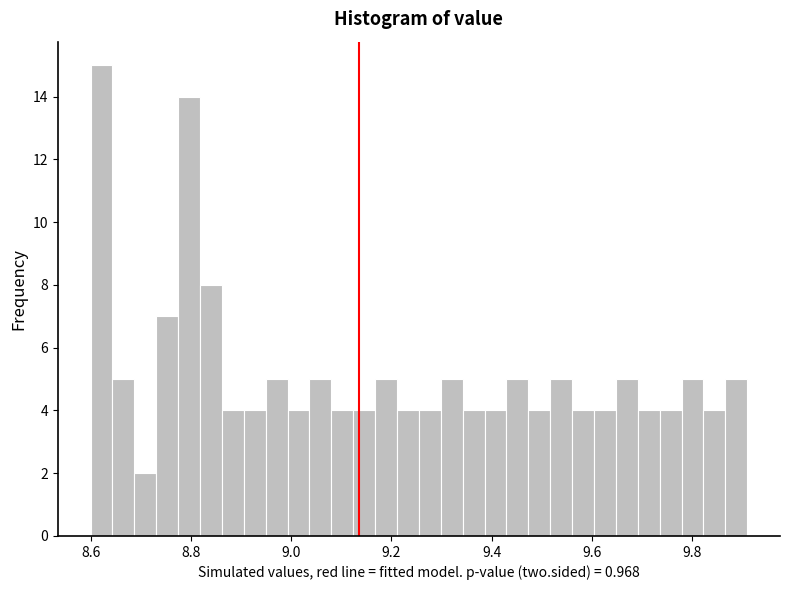

Read against the x-axis, roughly where is the centre of the tallest bar?

8.62